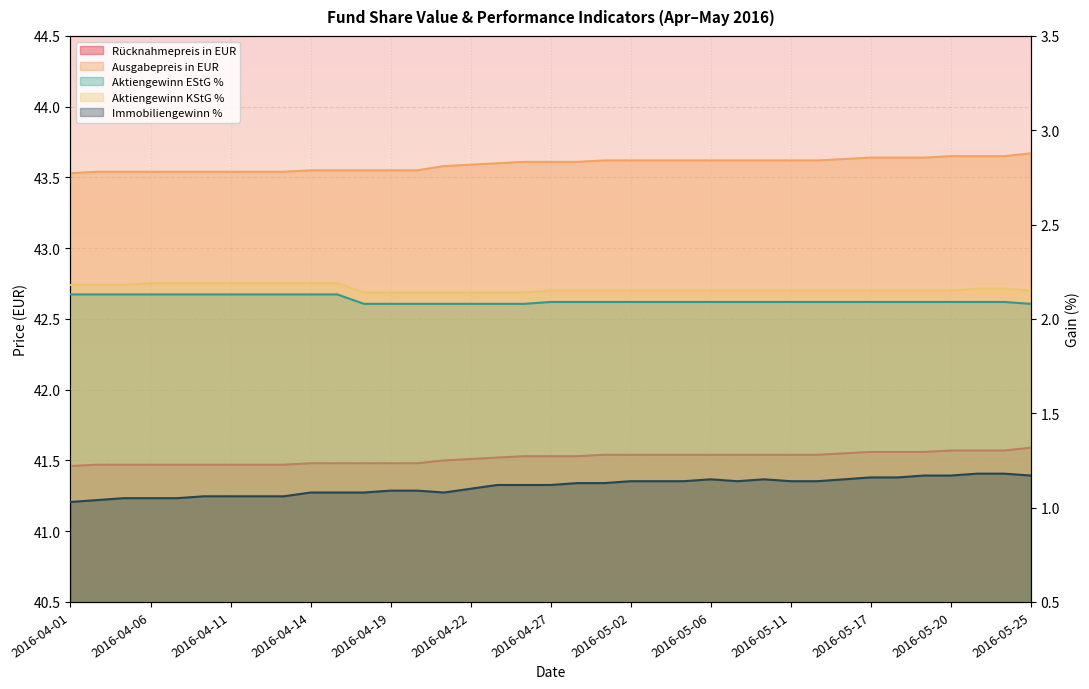

At which label does Ausgabepreis in EUR reach its peak?

2016-05-25